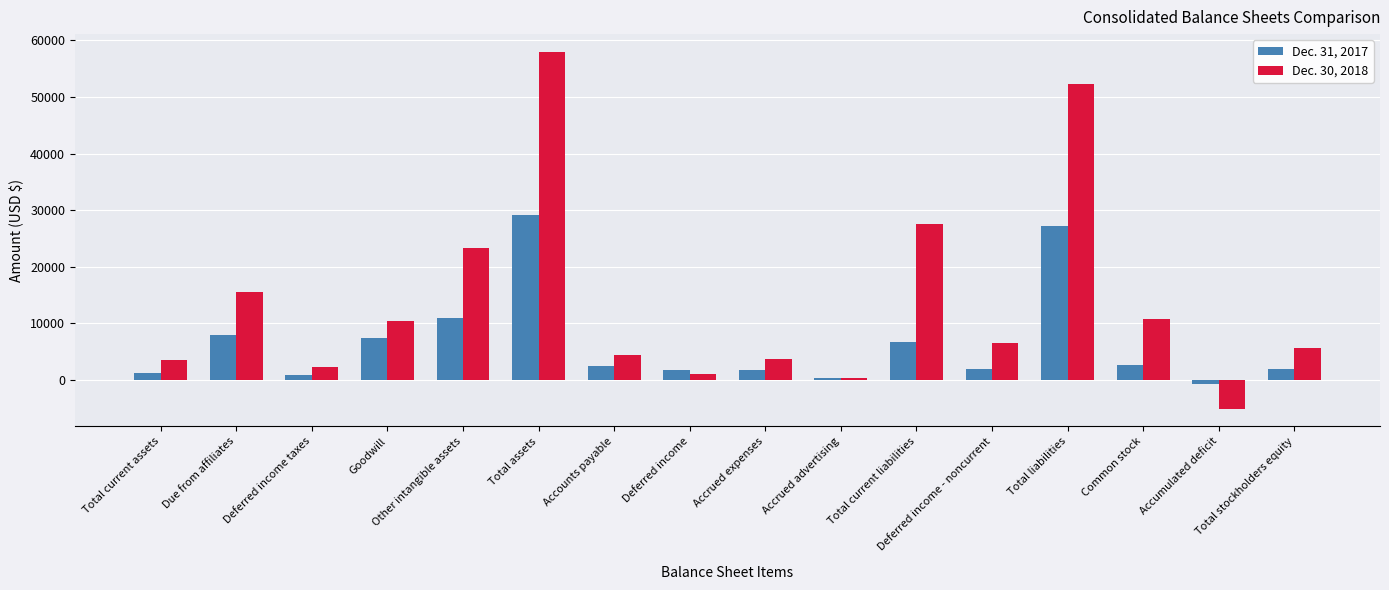

Which series has the largest range (max minus min)?

Dec. 30, 2018